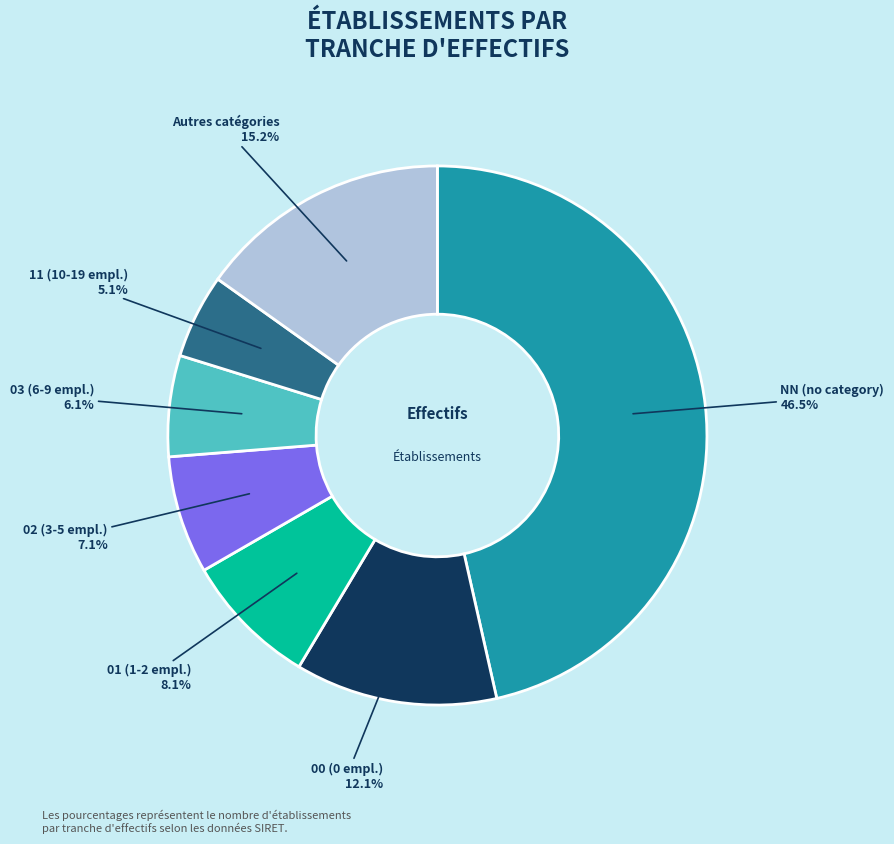

Does any single category account for the majority?

No